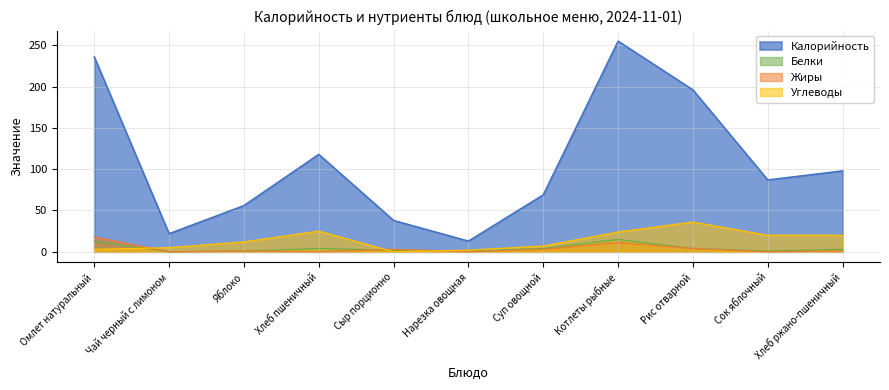

What is the average value of the Белки series?

4